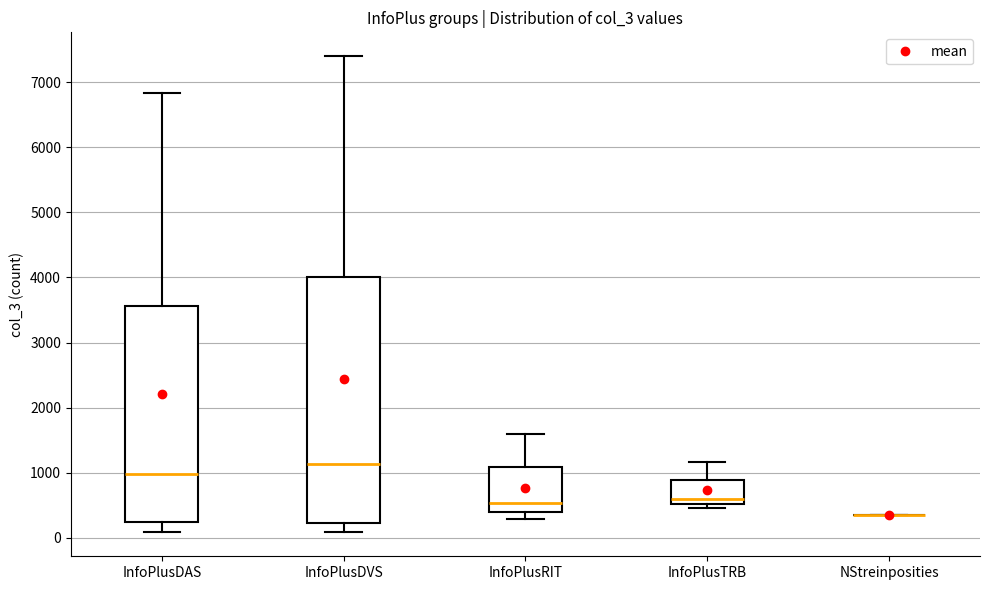

Reading left to right, transcribe this box plot: for each box, give where its median line is, the range the box spans, and where its two whiskers end, as read against the y-axis. The values are not printed on the chart, so give them approximately, as read against the axis.

InfoPlusDAS: median 1000, box 200 to 3600, whiskers 100 to 6800
InfoPlusDVS: median 1100, box 200 to 4000, whiskers 100 to 7400
InfoPlusRIT: median 500, box 400 to 1100, whiskers 300 to 1600
InfoPlusTRB: median 600, box 500 to 900, whiskers 500 (just below the box's lower edge) to 1200
NStreinposities: box collapsed to a line at 400, whiskers 400 to 400